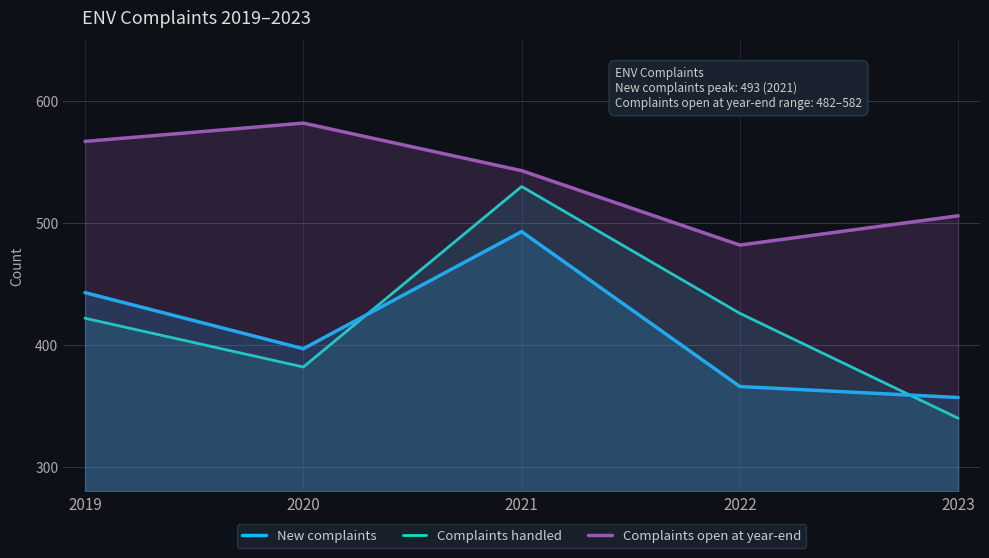

Where is Complaints handled nearest to the value 435?

2022